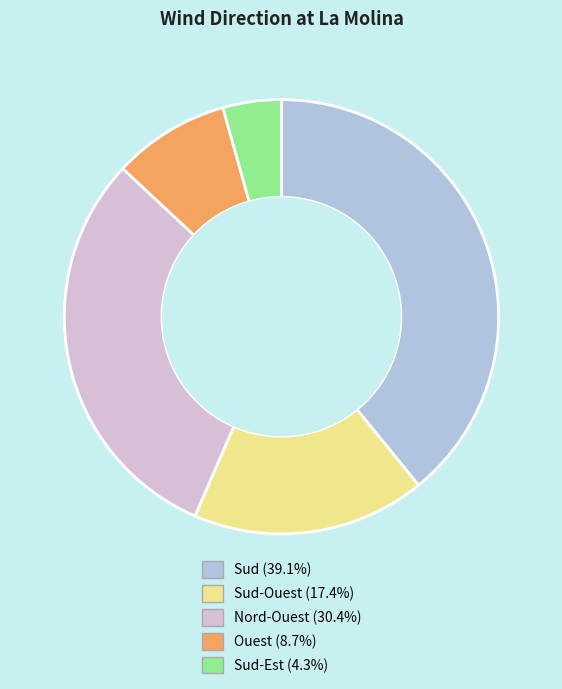

Is there any slice that represents more than half of the pie?

No